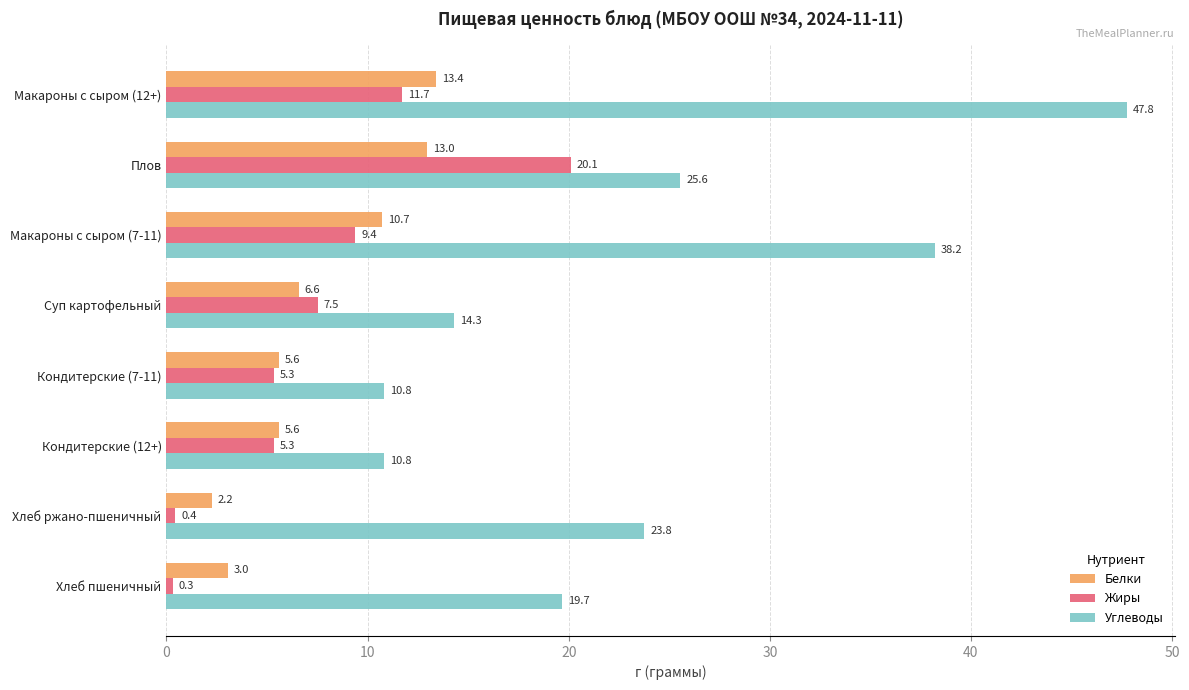

Is it true that Жиры equals 9.5 at Кондитерские (12+)?

False